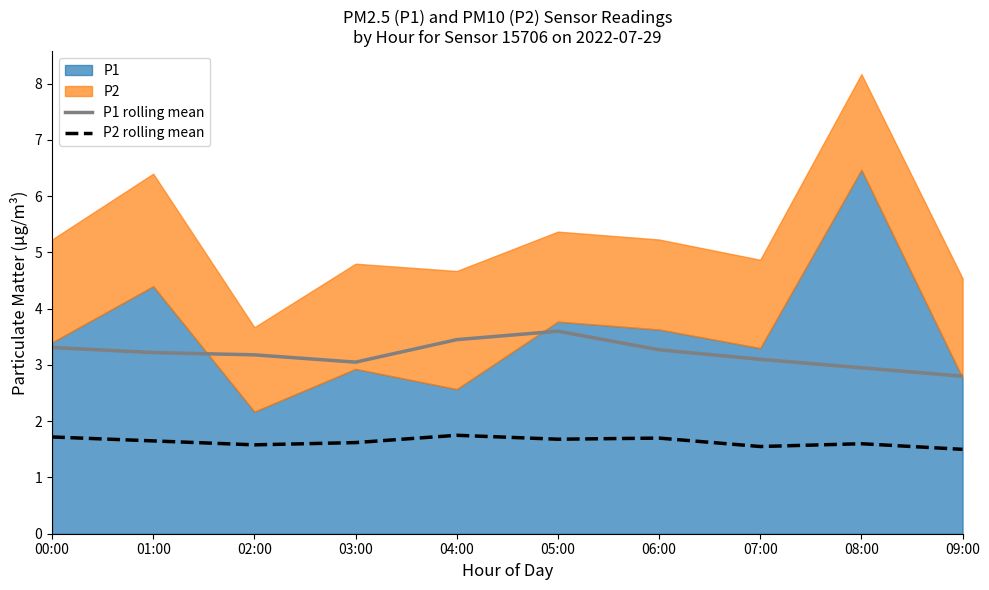

Is the value of P1 rolling mean at 03:00 greater than the value of P2 rolling mean at 09:00?

Yes